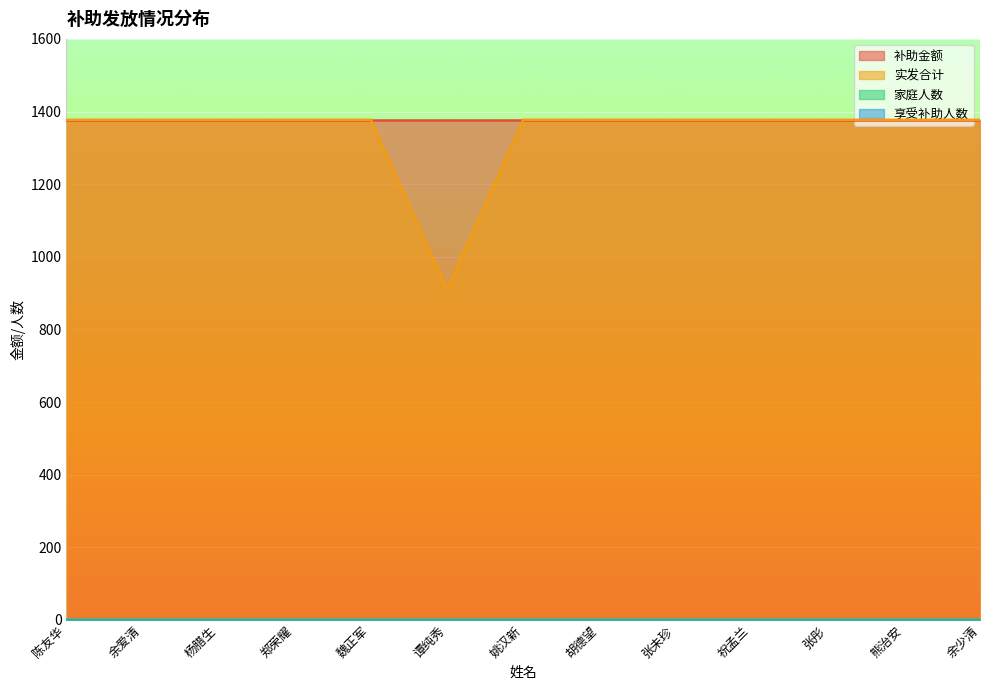

What is the lowest value of the 享受补助人数 series?

1.0